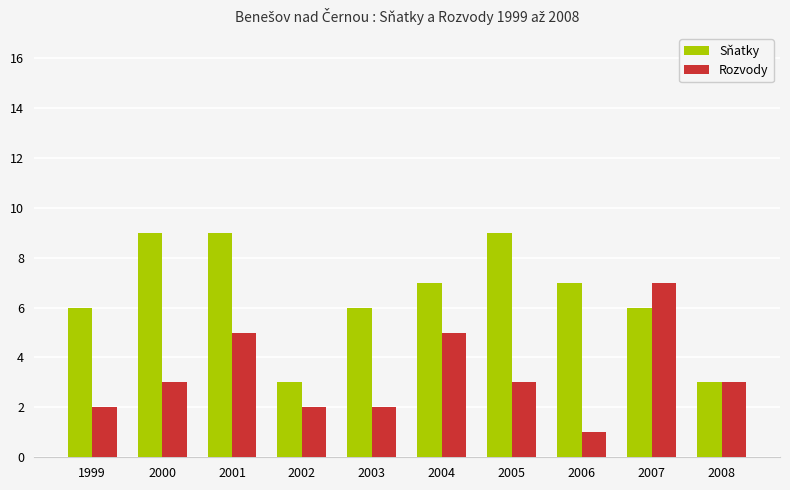

What is the minimum value for Sňatky?

3